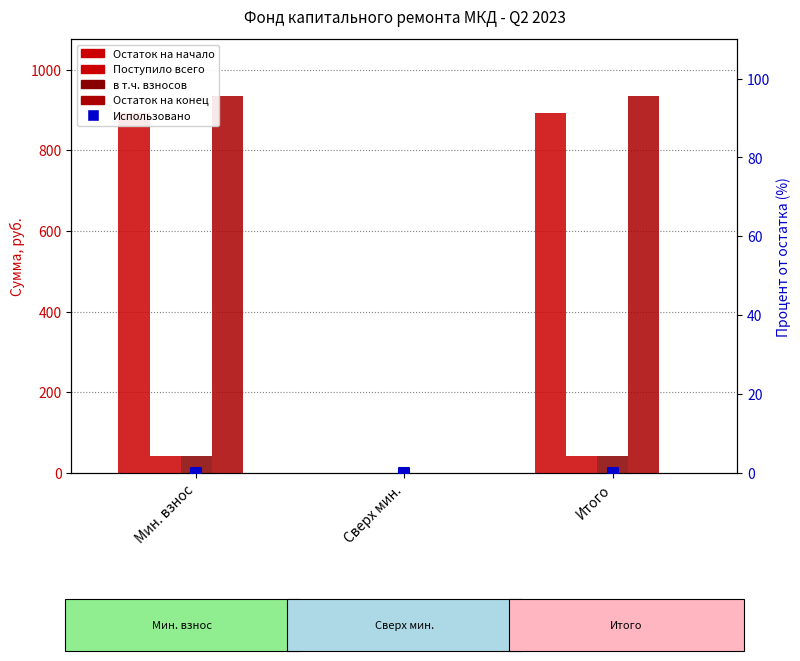

At which category is the sum across all series the highest?

Мин. взнос